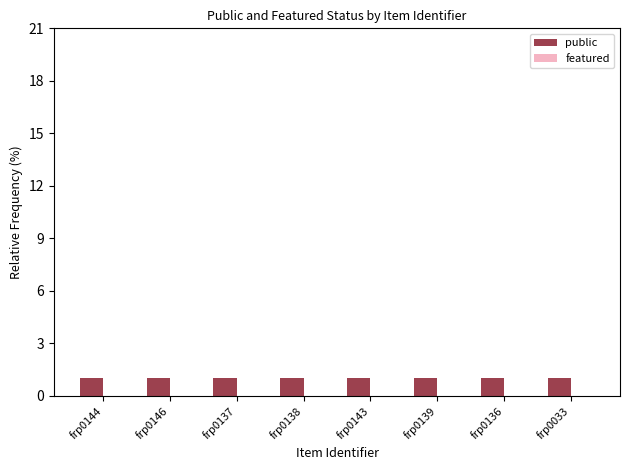

The value of public at frp0143 is 1. True or false?

False